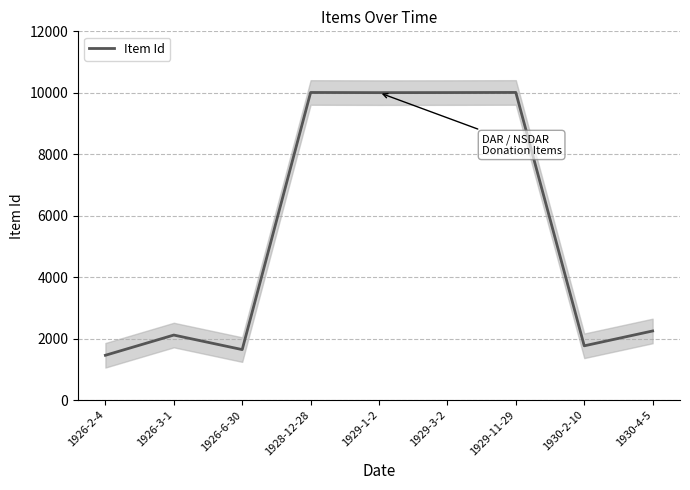

Reading left to right, extract all data points from this chart.

1458	2116	1643	10010	10005	10007	10011	1766	2249